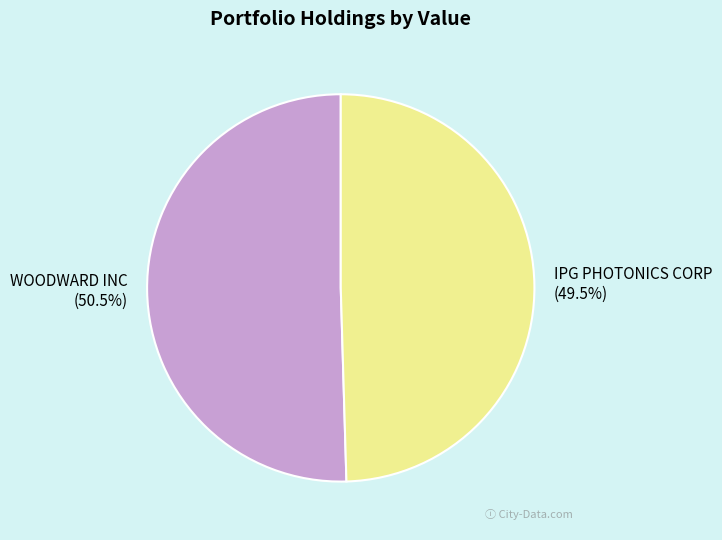

Which category has the smallest portion of the pie?

IPG PHOTONICS CORP